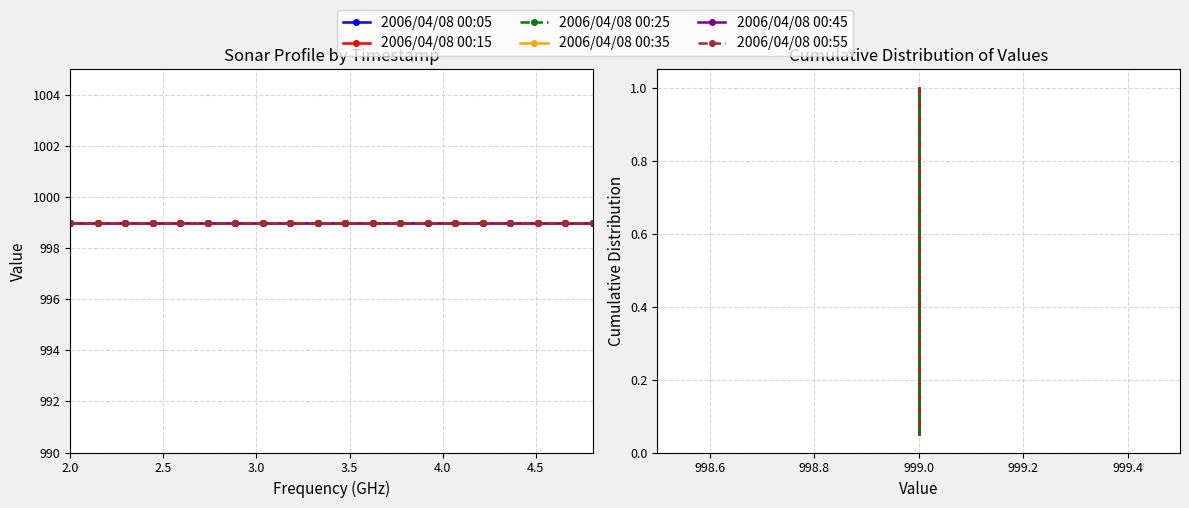

How many categories are shown in the chart?

20